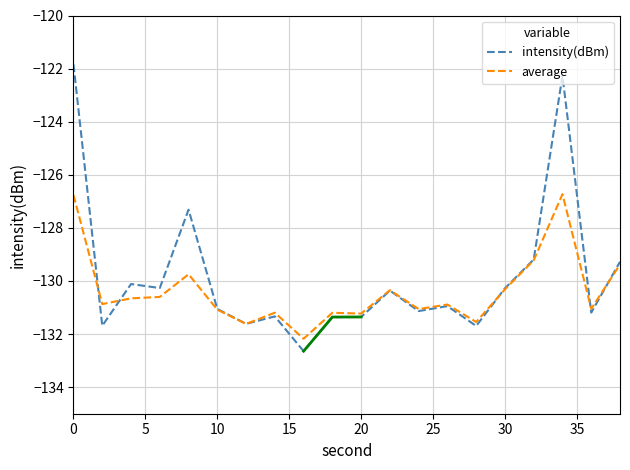

Between 15 and 15, which series saw the biggest shift?

average